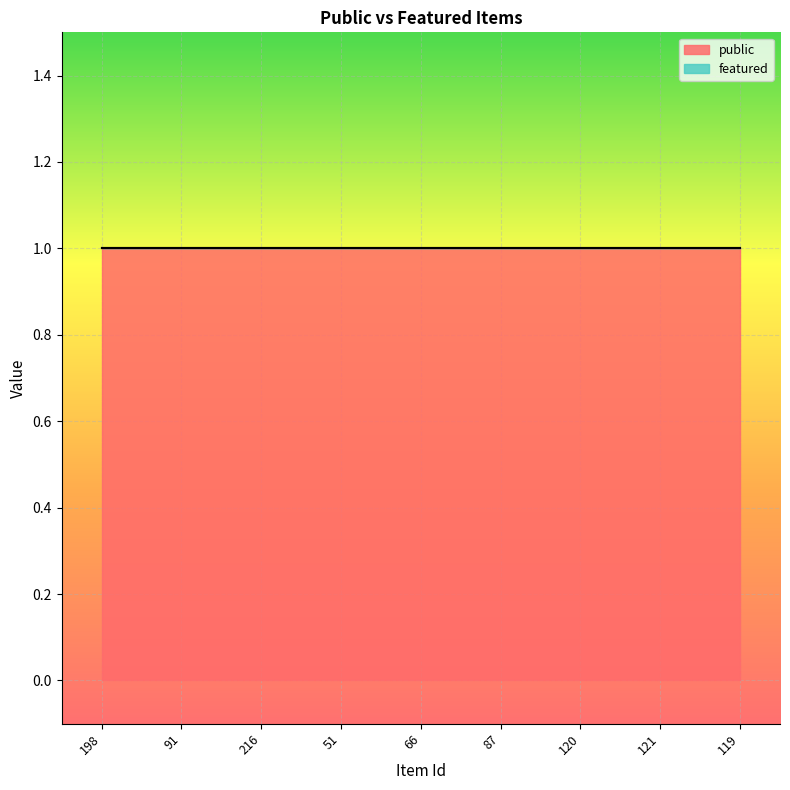

Which series has the largest range (max minus min)?

public